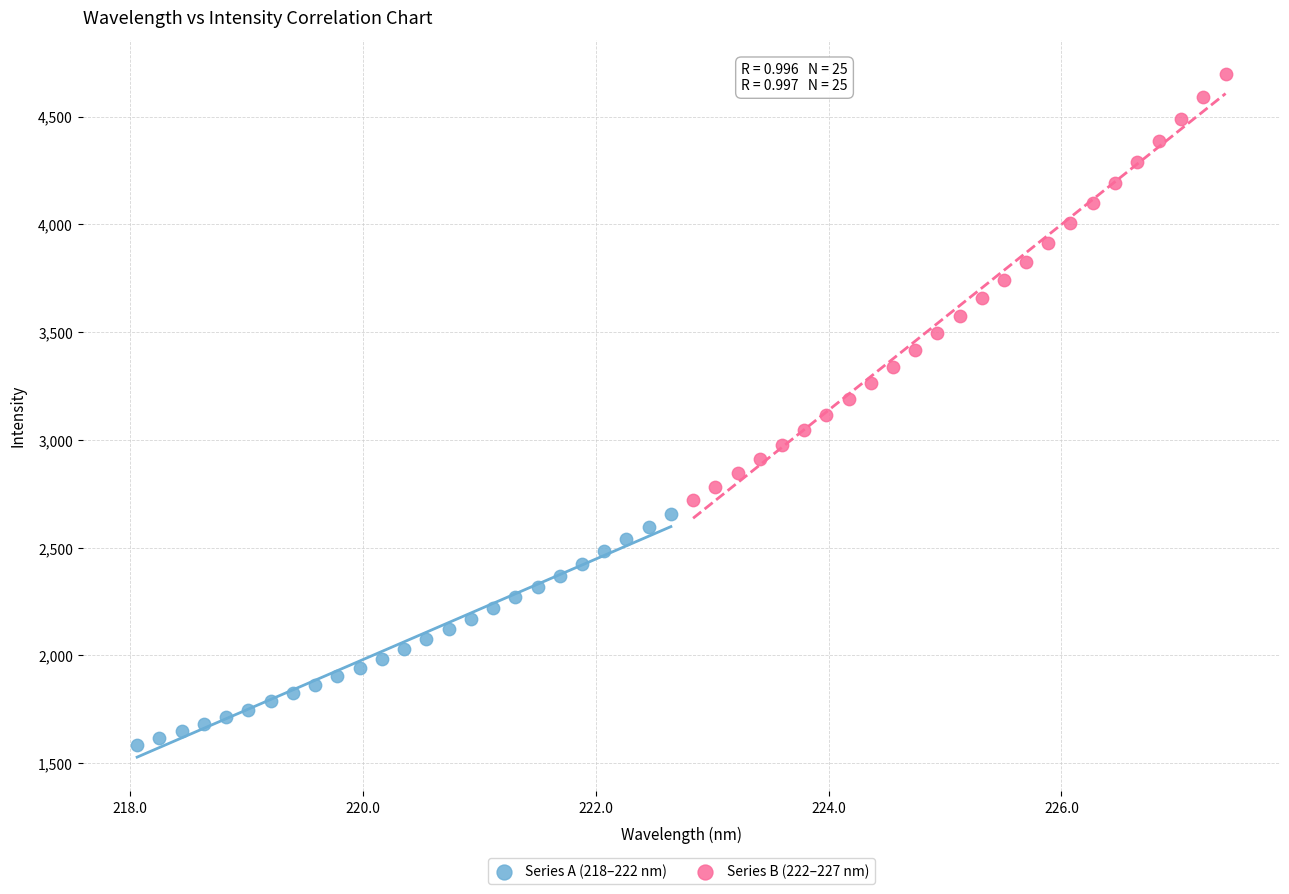

Which series contains the highest Y value?

Series B (222–227 nm)